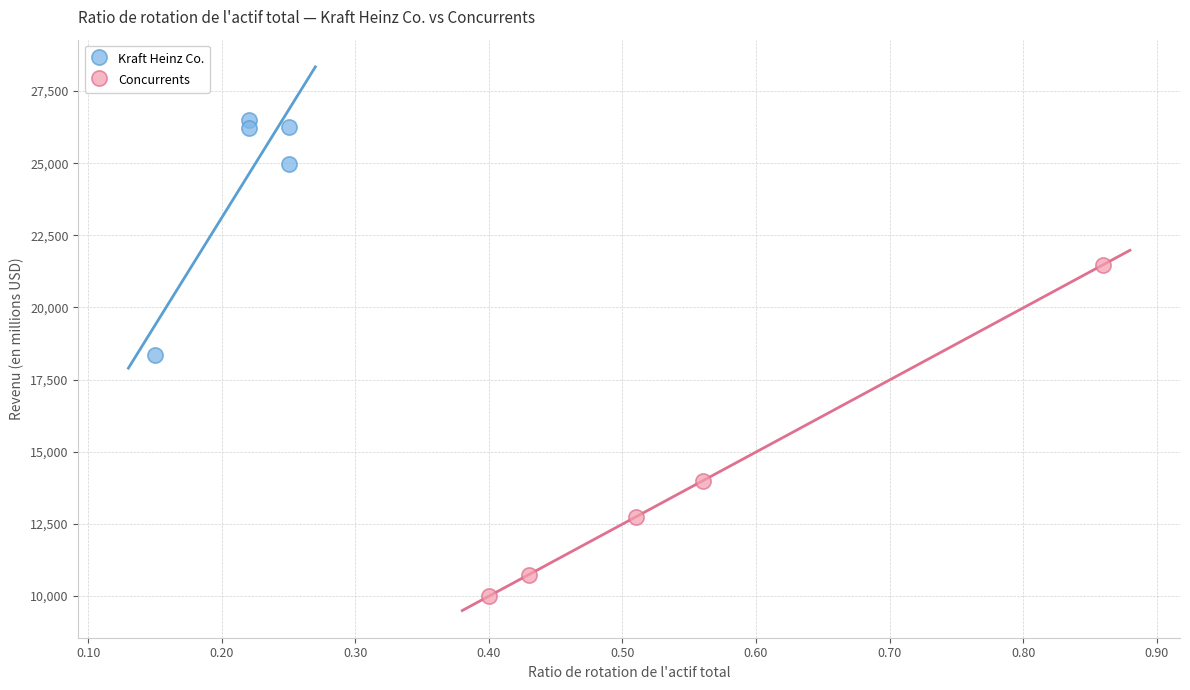

Which series reaches the maximum Y coordinate?

Kraft Heinz Co.